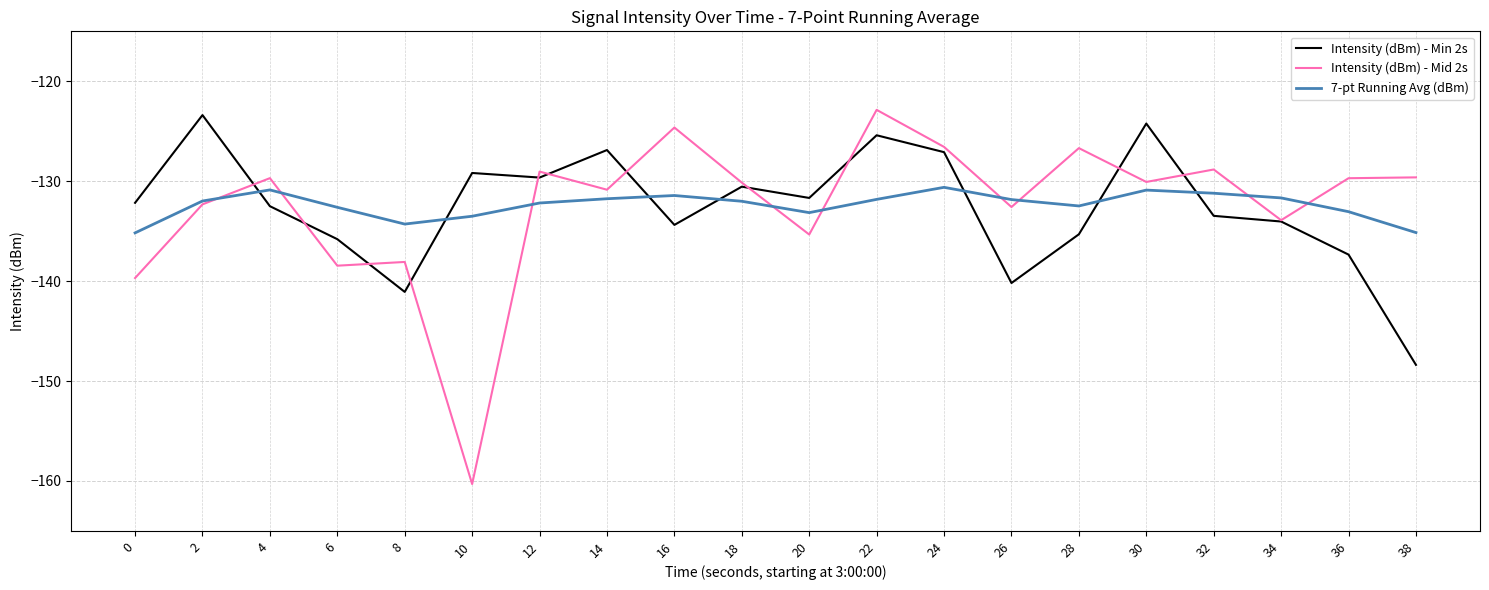

Read the 7-pt Running Avg (dBm) value at 14.

-131.8